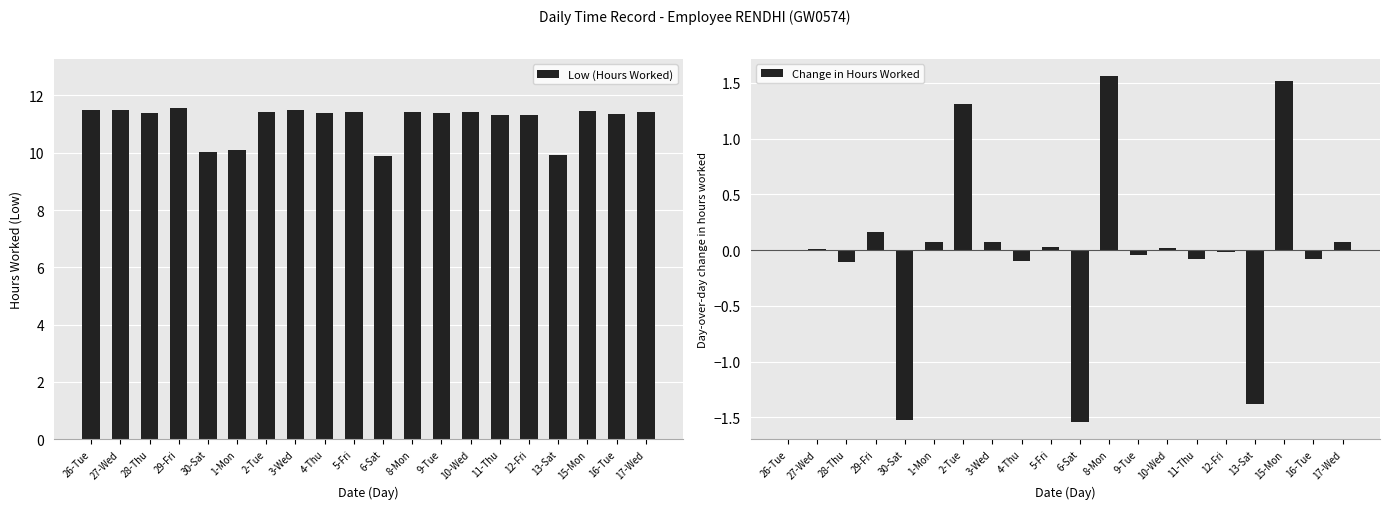

True or false: Low (Hours Worked) has a value of 9.9 at 6-Sat.

True